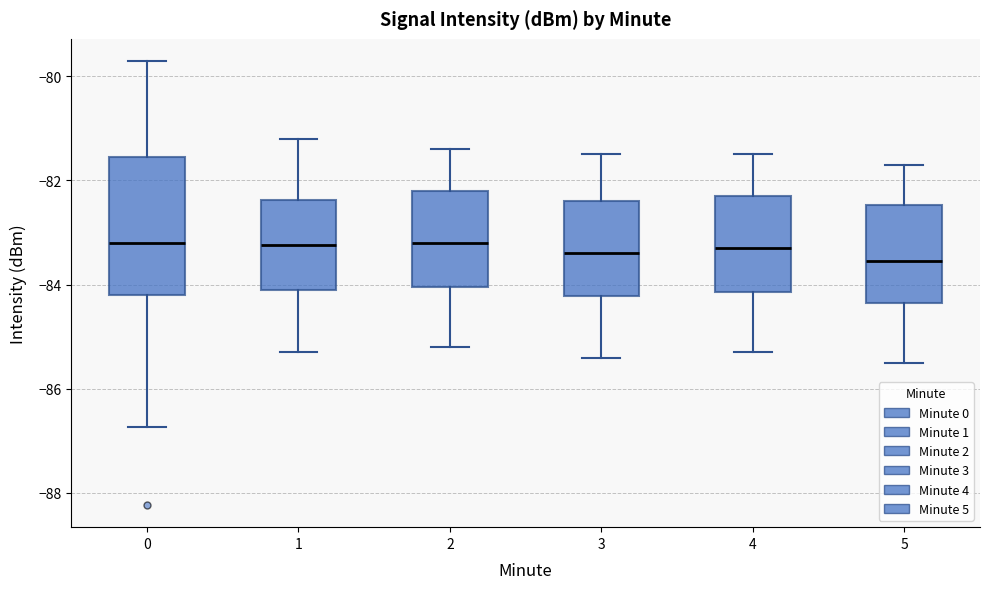

Reading left to right, read every box against the y-axis: the position of its median line, the range the box covers, and the ends of its whiskers. The values are not printed on the chart, so give them approximately, as read against the axis.

0: median -83.2, box -84.2 to -81.6, whiskers -86.8 to -79.8
1: median -83.2, box -84.0 to -82.4, whiskers -85.2 to -81.2
2: median -83.2, box -84.0 to -82.2, whiskers -85.2 to -81.4
3: median -83.4, box -84.2 to -82.4, whiskers -85.4 to -81.4
4: median -83.2, box -84.2 to -82.2, whiskers -85.2 to -81.4
5: median -83.6, box -84.4 to -82.4, whiskers -85.4 to -81.6